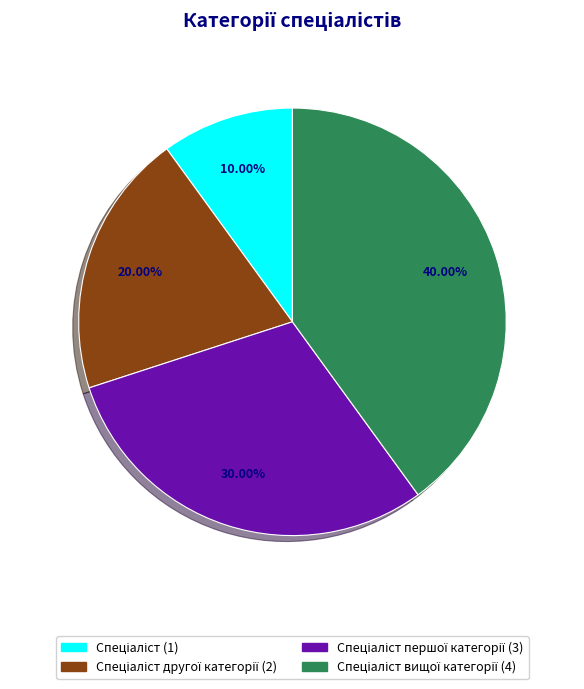

Does any single category account for the majority?

No